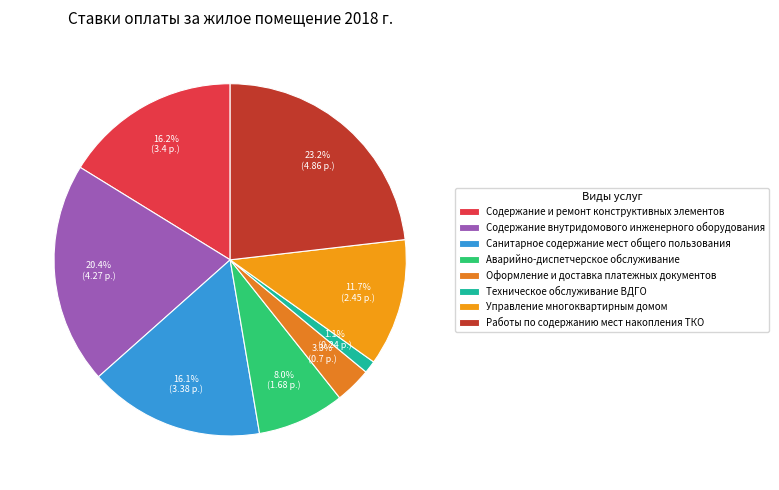

What percentage is the Аварийно-диспетчерское обслуживание slice, to the nearest percent?

8%